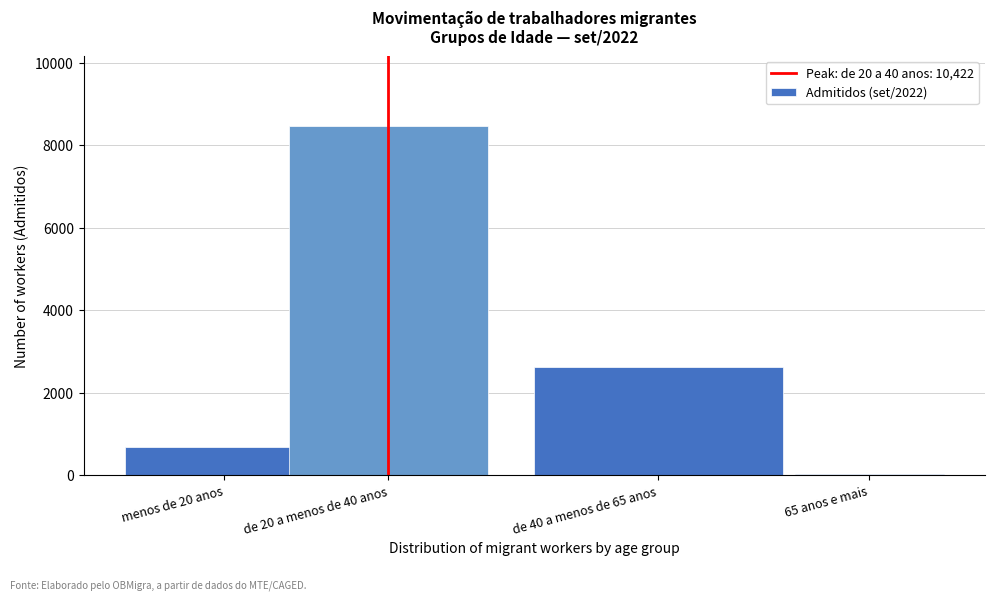

Reading right to left, what are all the values shown in this chart?

37	2614	8467	680